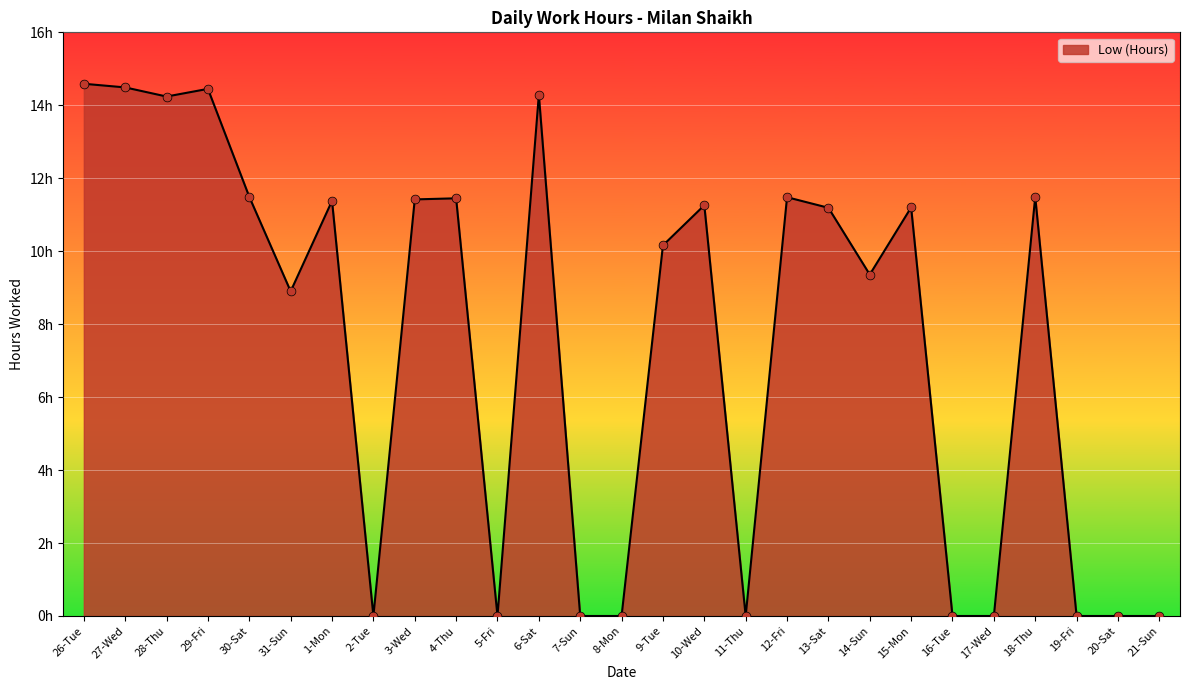

Between 5-Fri and 1-Mon, which is larger?

1-Mon